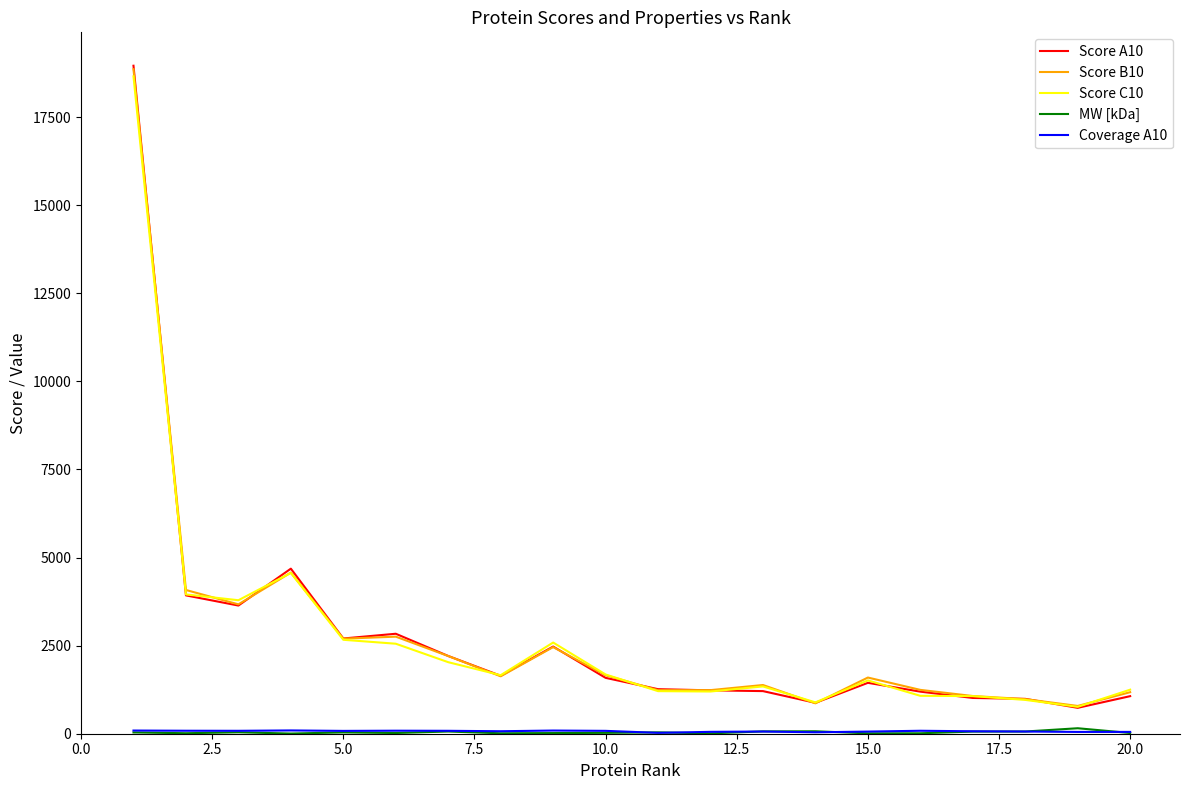

What is the highest value of the Score C10 series?

18657.5